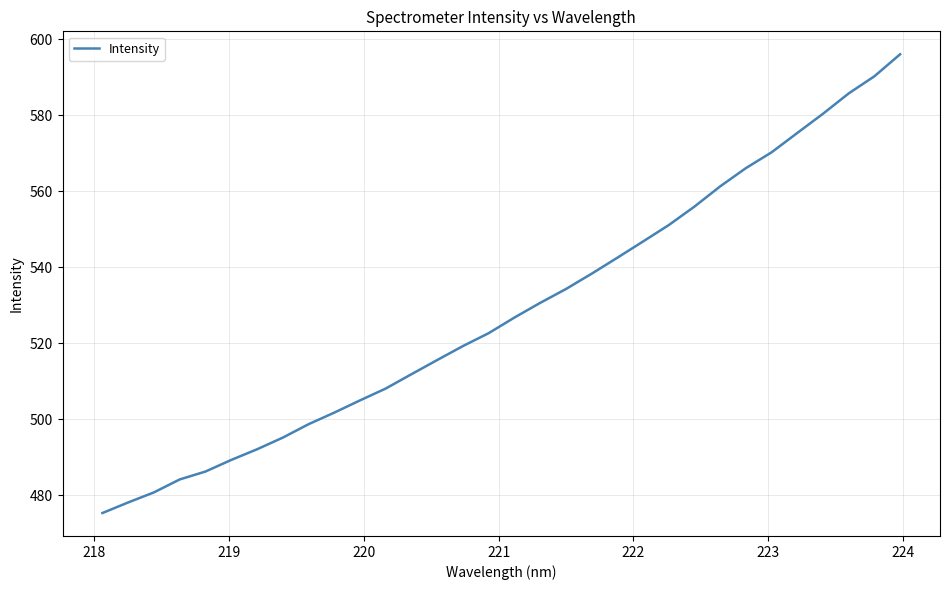

How many values are below 526?

16